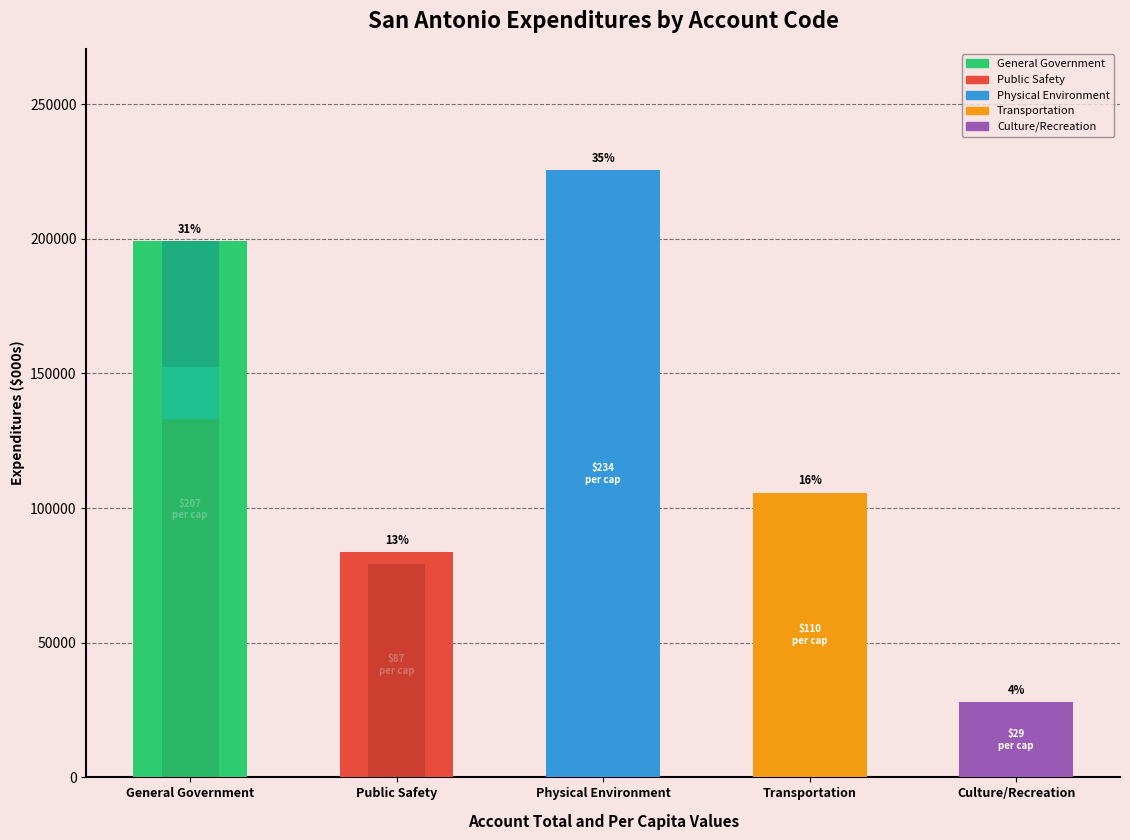

At which label is the value closest to 126635?

Transportation